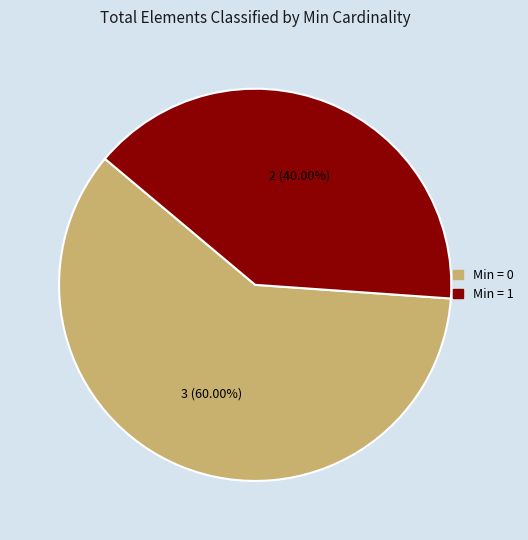

Is there a majority slice in this chart?

Yes